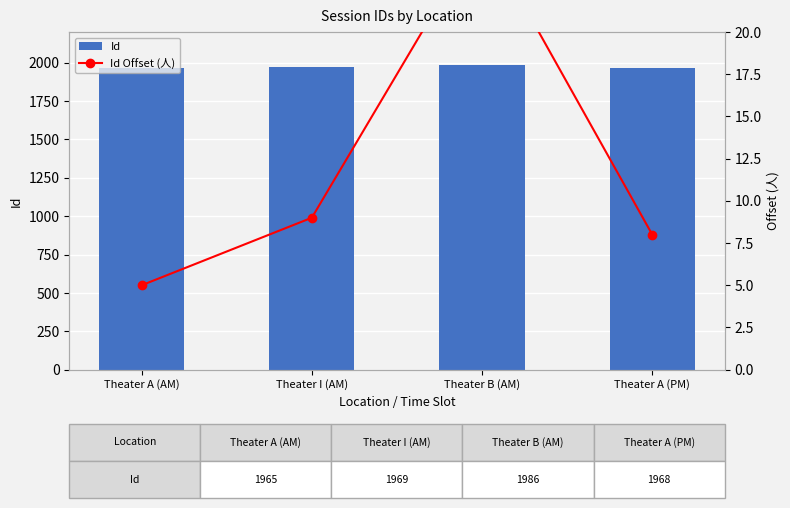

What is the label of the 1st bar from the left?

Theater A (AM)